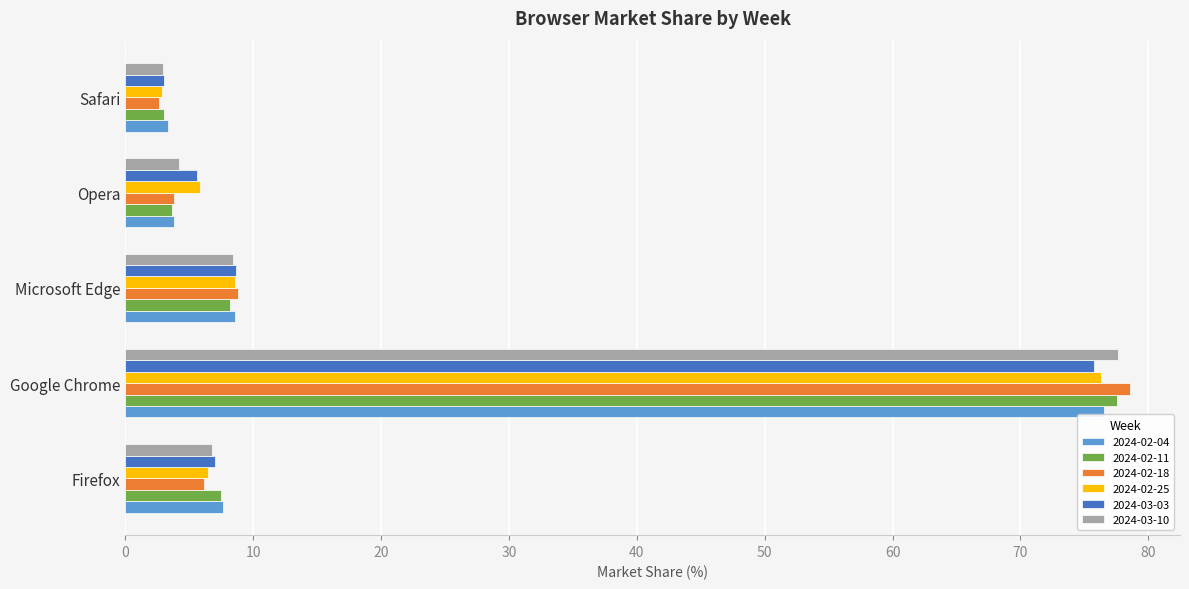

Which series has the largest range (max minus min)?

2024-02-18